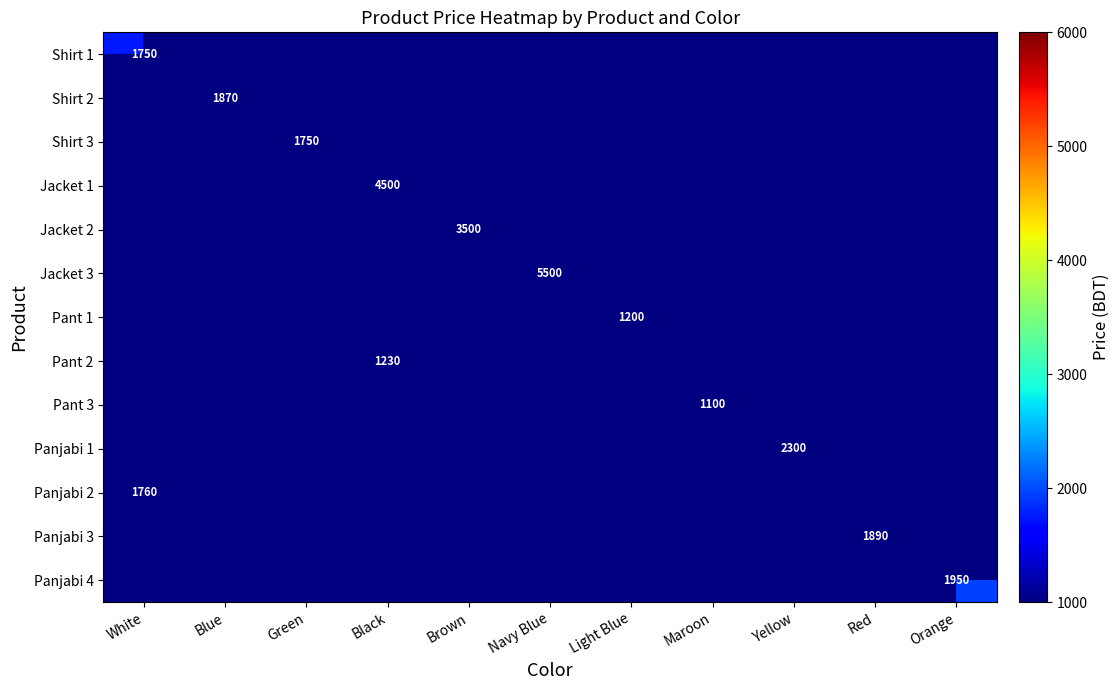

The Shirt 1 series shows 1750 at White. True or false?

True